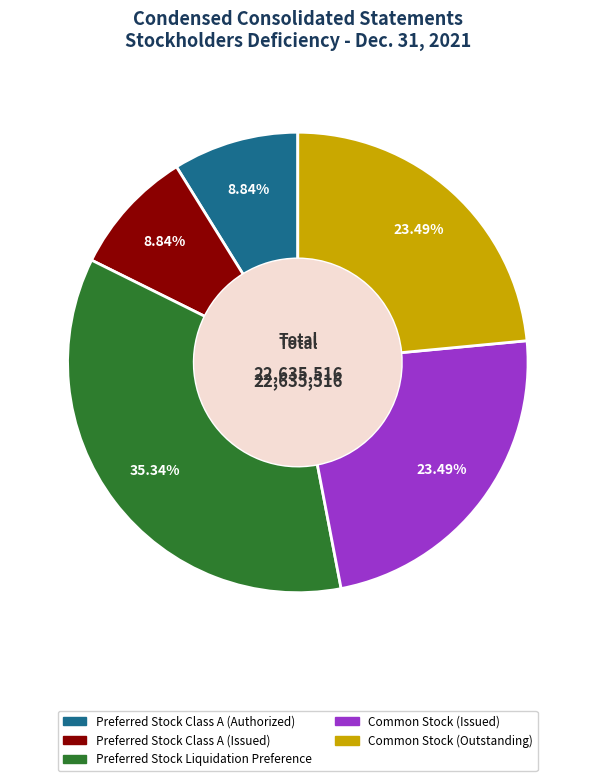

Is Common Stock (Issued) the majority of the pie?

No